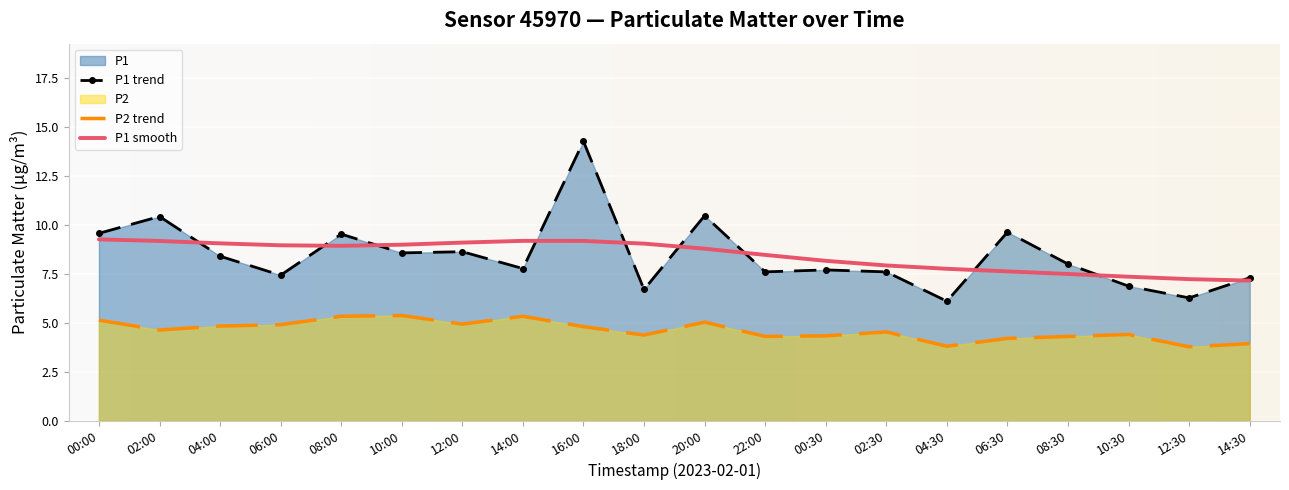

Rank the series at 16:00 from lowest to highest value.

P2 trend, P1 smooth, P1 trend